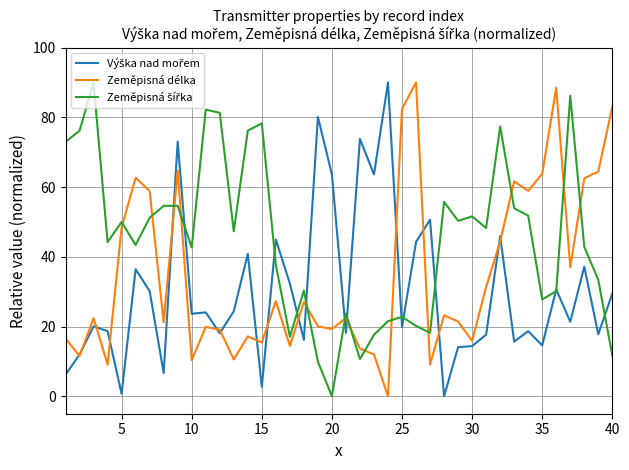

How many lines are shown in the chart?

3